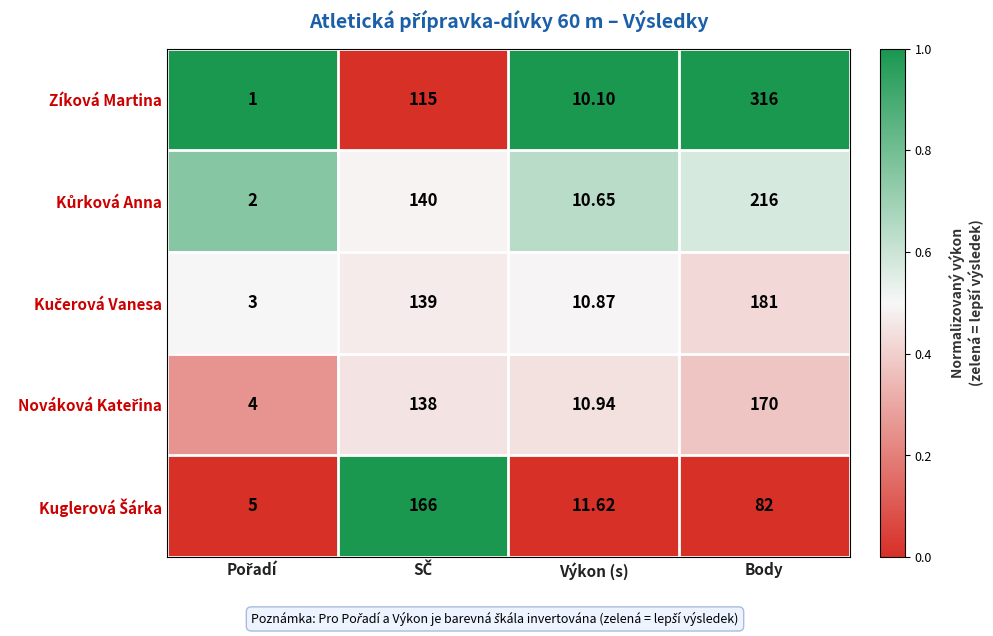

Which label corresponds to the largest value in the chart?

Body